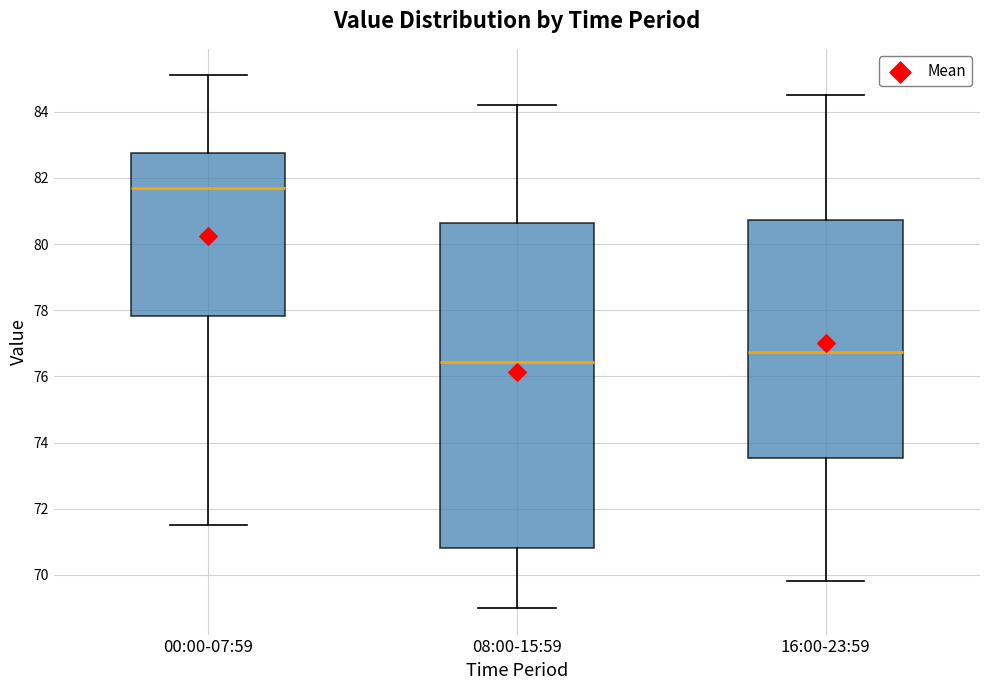

Reading left to right, read every box against the y-axis: the position of its median line, the range the box covers, and the ends of its whiskers. The values are not printed on the chart, so give them approximately, as read against the axis.

00:00-07:59: median 81.8, box 77.8 to 82.8, whiskers 71.6 to 85.2
08:00-15:59: median 76.4, box 70.8 to 80.6, whiskers 69.0 to 84.2
16:00-23:59: median 76.8, box 73.6 to 80.8, whiskers 69.8 to 84.6